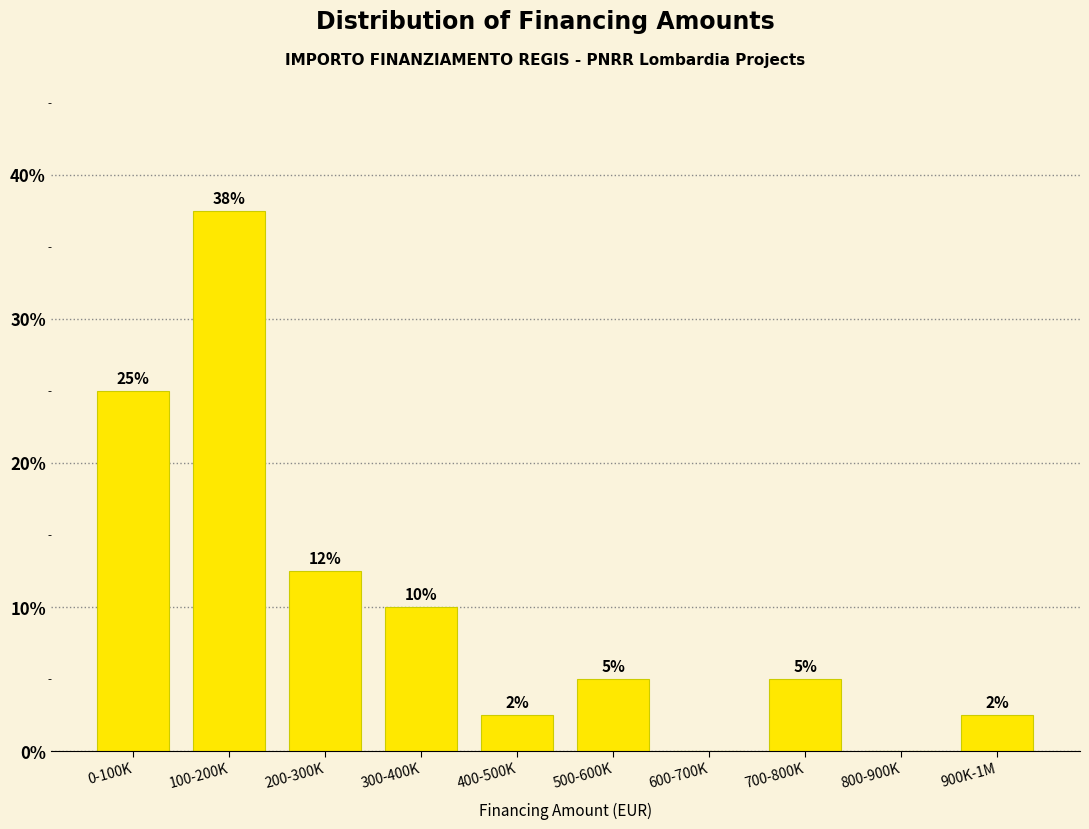

At which category does the chart reach its peak across all series?

100-200K